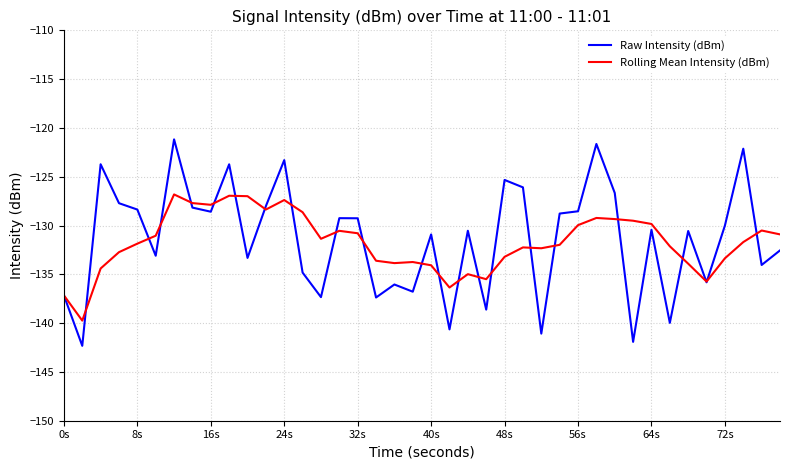

What is the difference between the maximum and minimum values in the Rolling Mean Intensity (dBm) series?

12.9